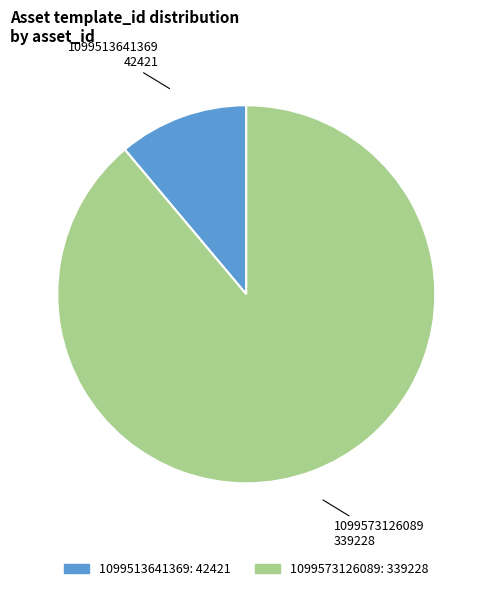

How many slices are in this pie chart?

2